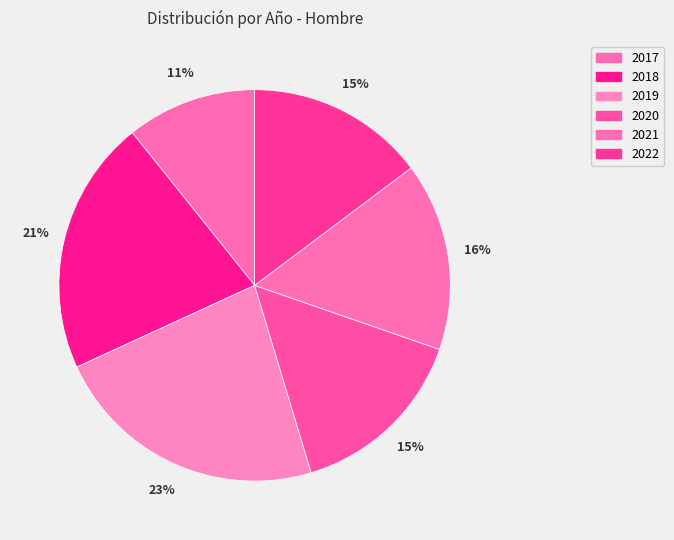

Rank the categories by value from lowest to highest.

2017, 2022, 2020, 2021, 2018, 2019